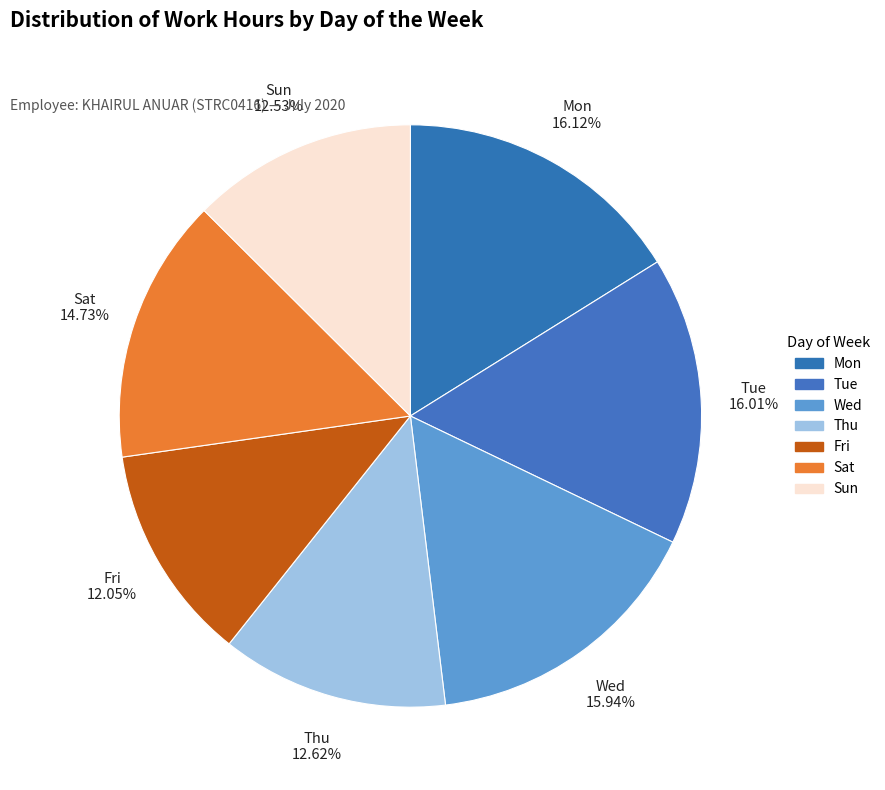

How many segments does this pie chart have?

7